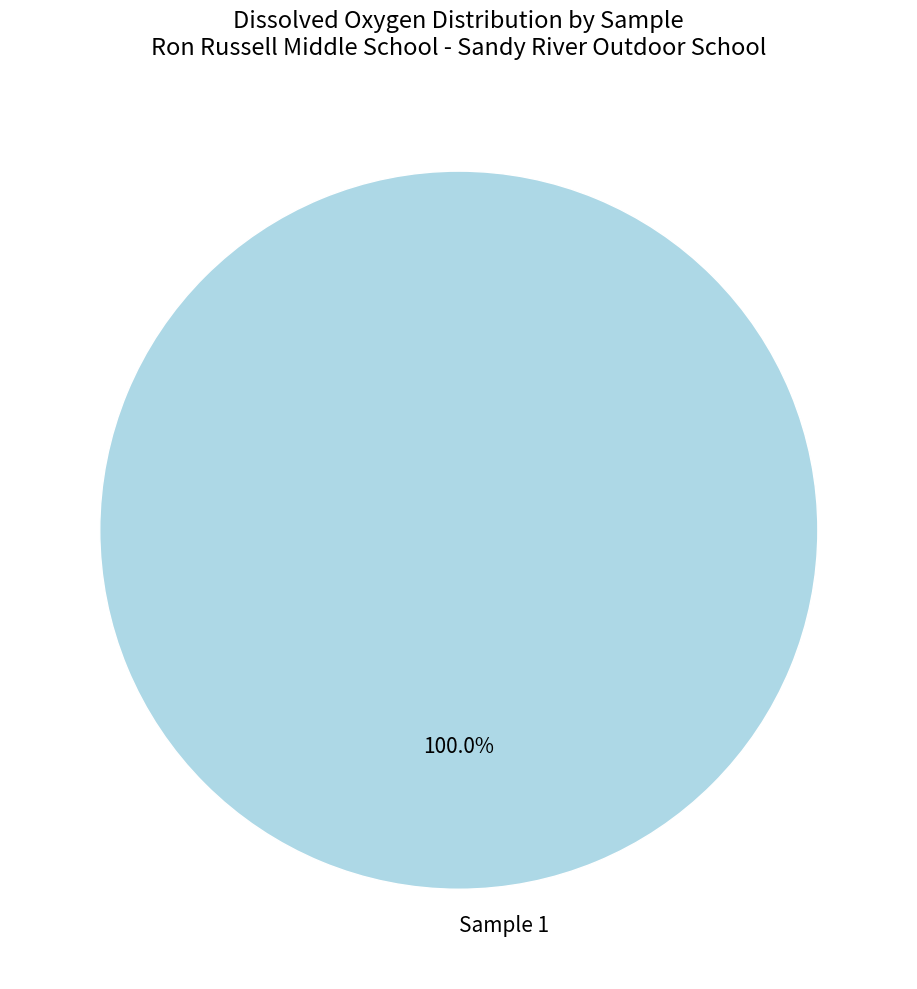

Count the number of slices in the pie.

1